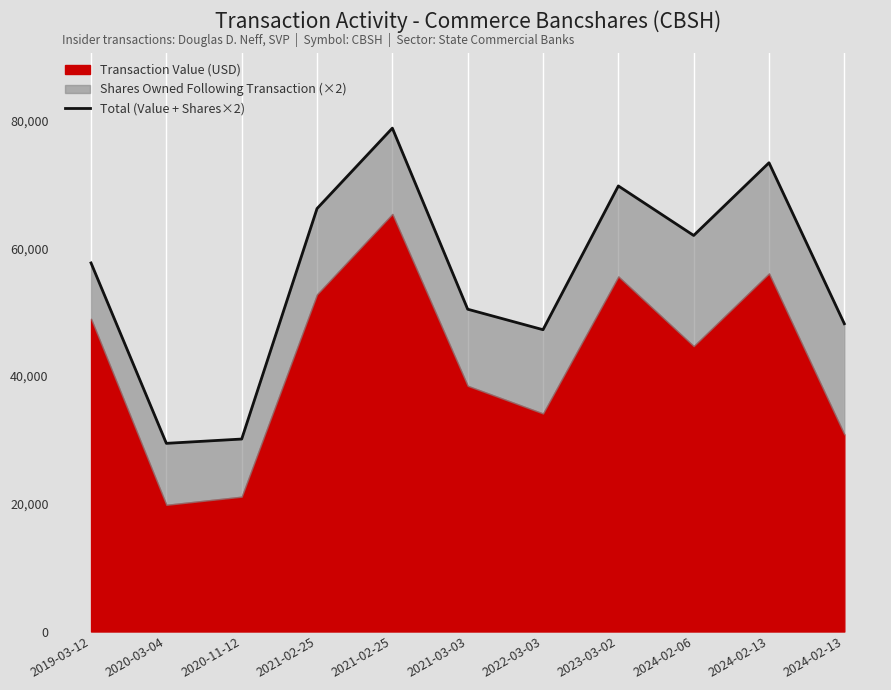

Count the number of categories in the chart.

11